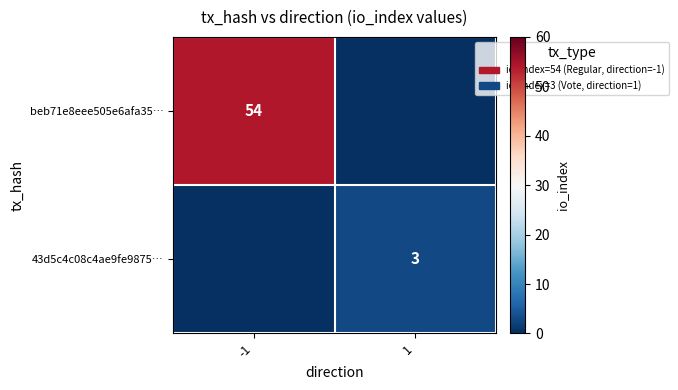

The beb71e8eee505e6afa35… series shows 82 at -1. True or false?

False